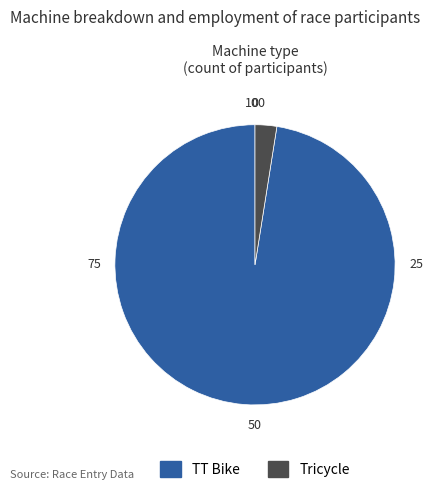

Between Tricycle and TT Bike, which is larger?

TT Bike